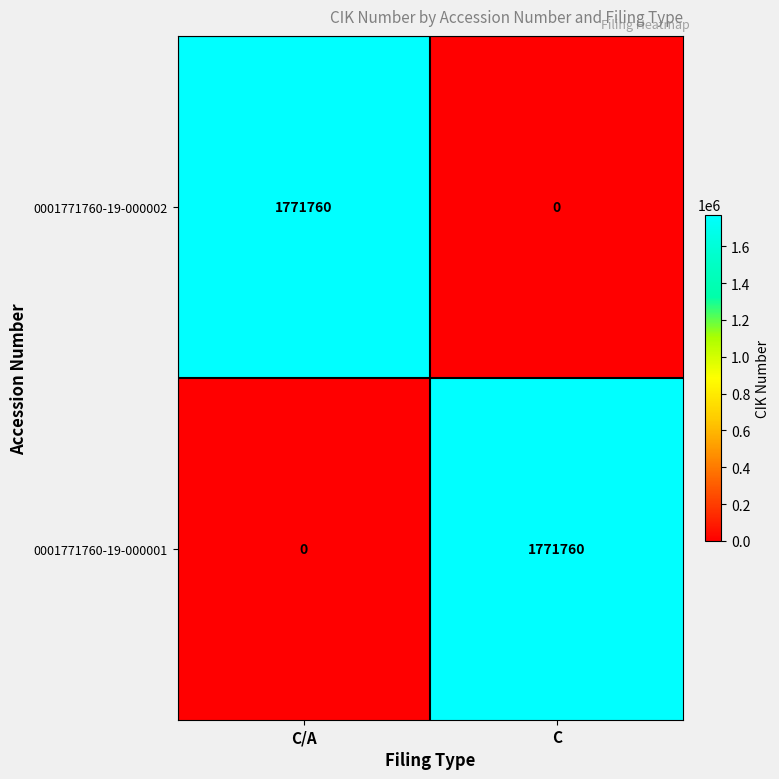

The 0001771760-19-000001 series shows 1771760 at C. True or false?

True